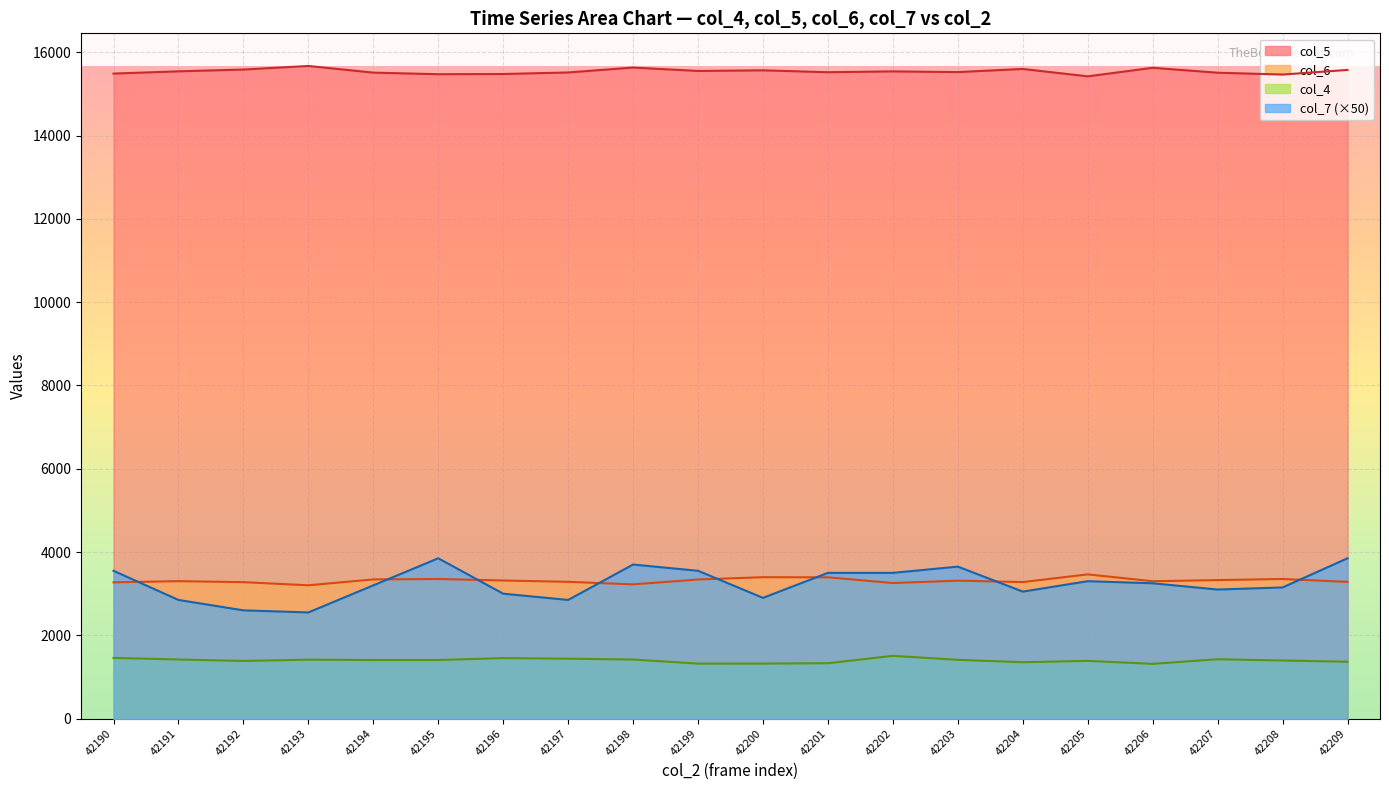

At which label does col_7 first exceed 3250?

42190